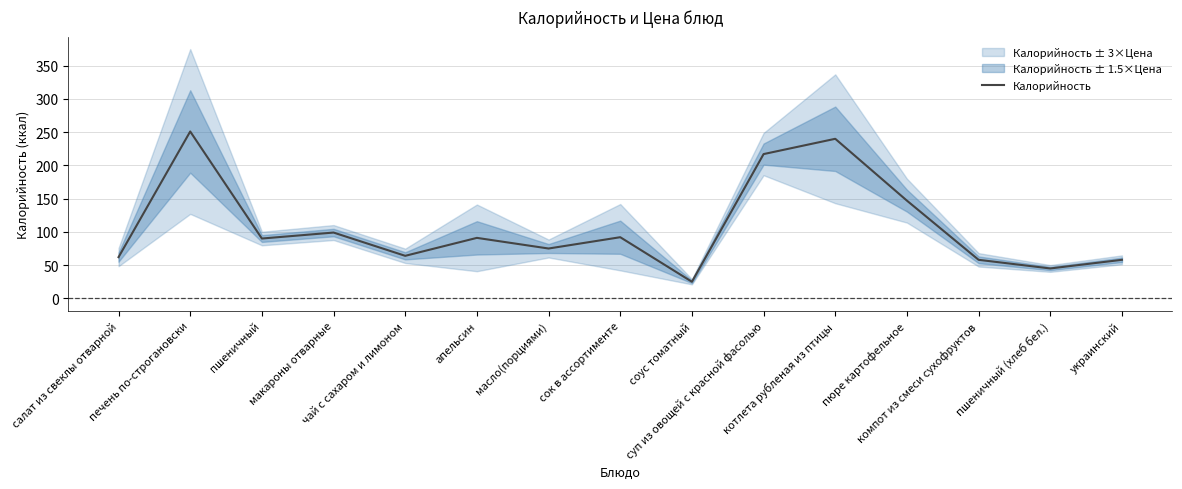

What is the change in value from масло(порциями) to украинский?

-17